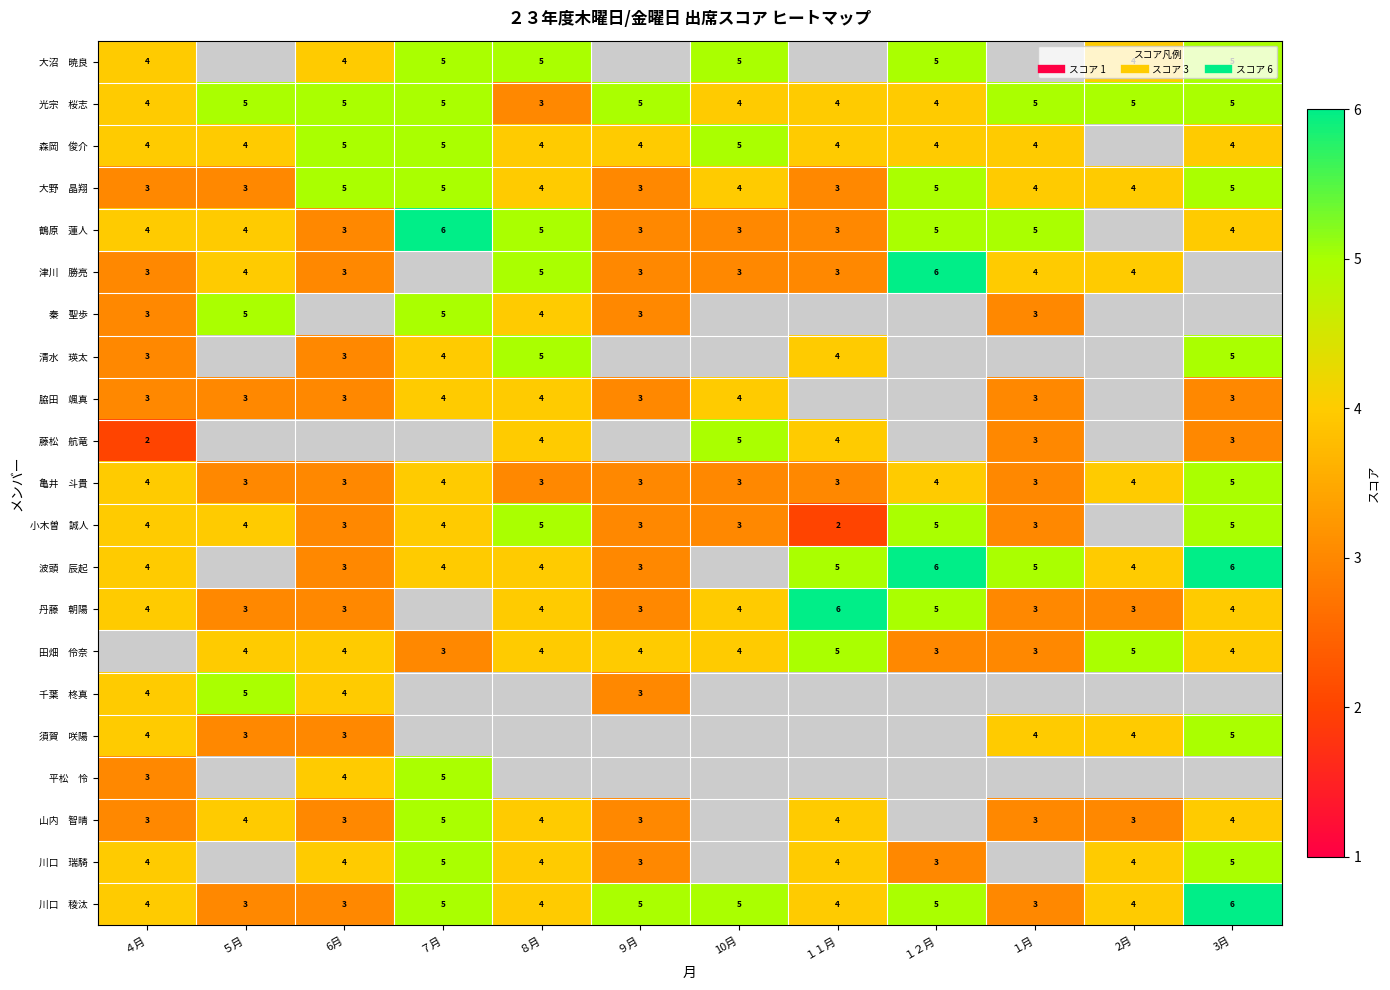

What is the maximum value for 須賀 咲陽?

5.0